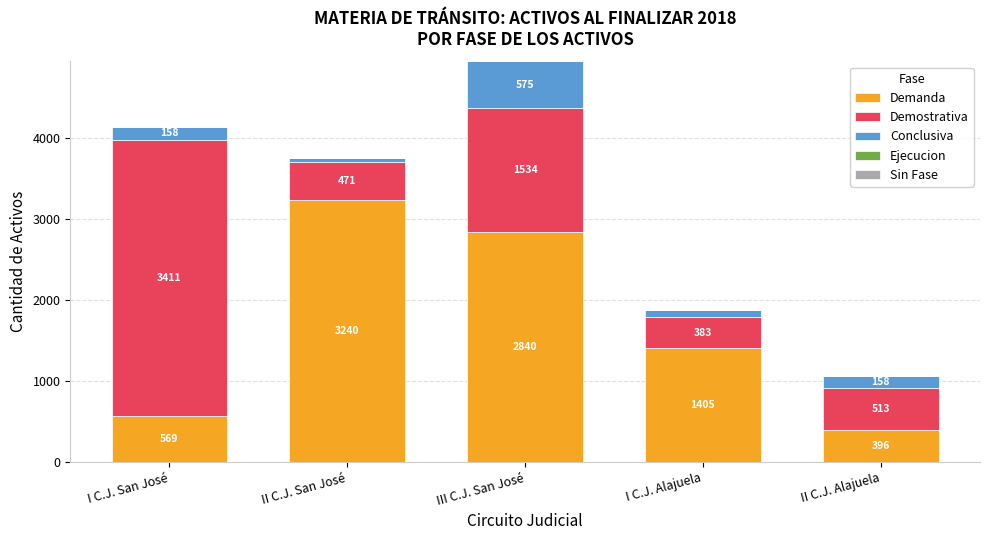

Where does the Demanda series first go above 1405?

II C.J. San José